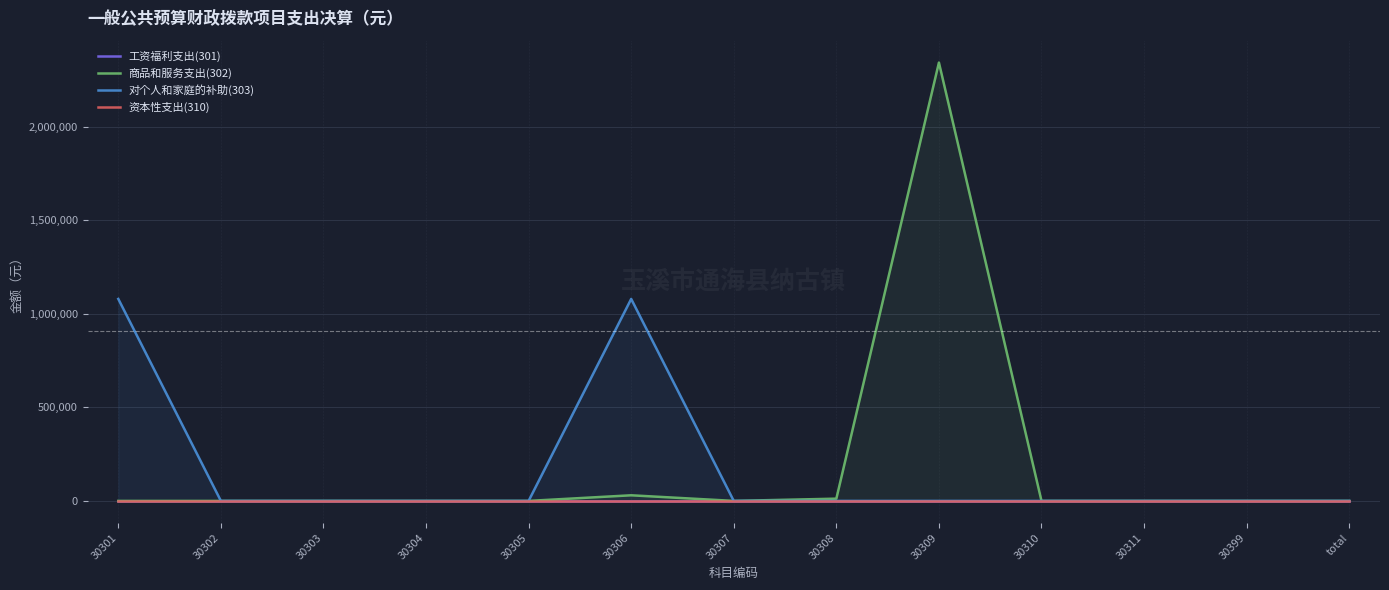

How many lines are shown in the chart?

4